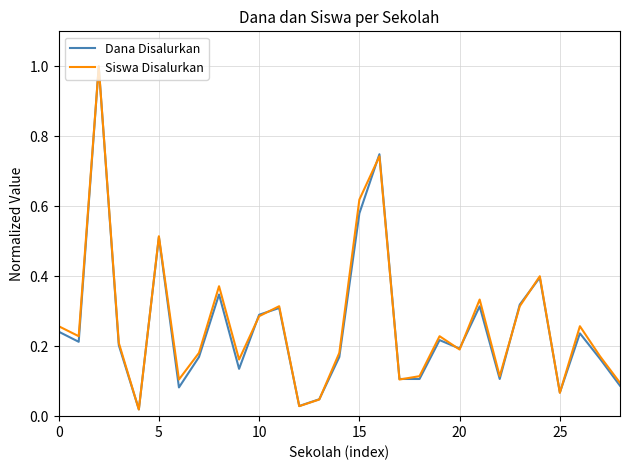

What is the maximum value for Siswa Disalurkan?

1.0